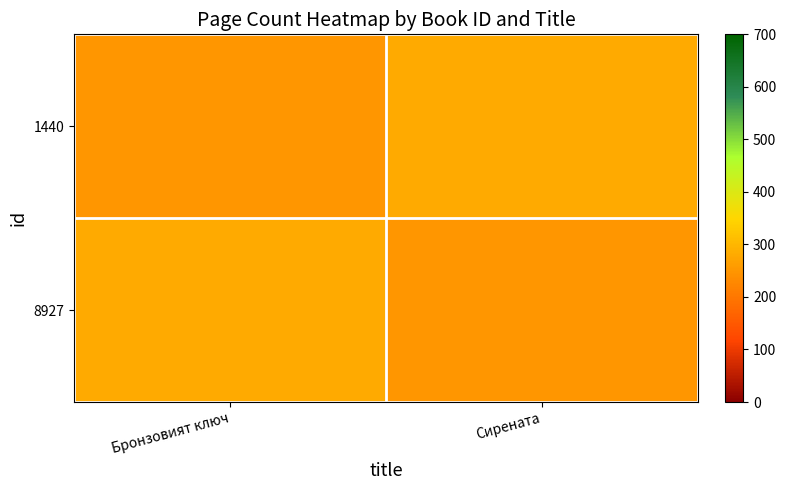

List the series in order of their peak value, lowest first.

1440, 8927